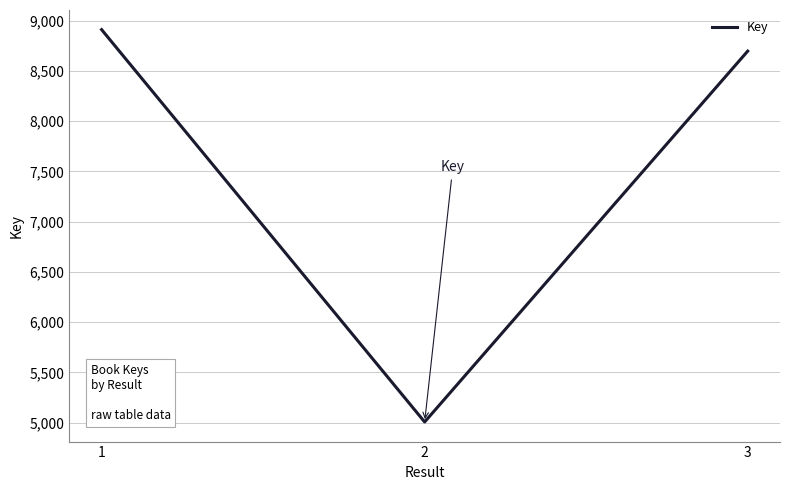

Count the number of data series in this chart.

1